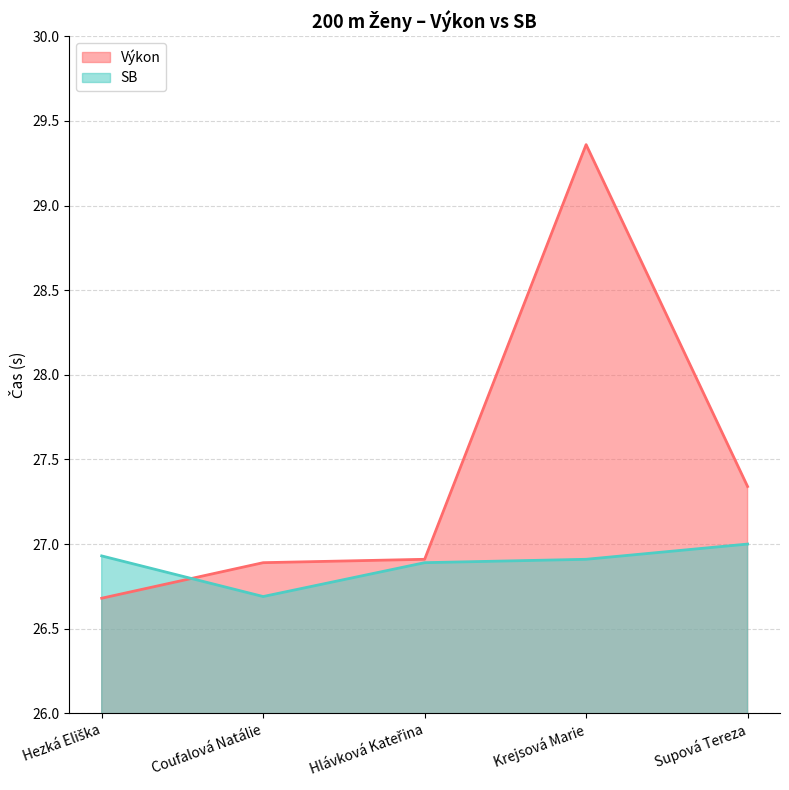

How many times do SB and Výkon cross each other?

1